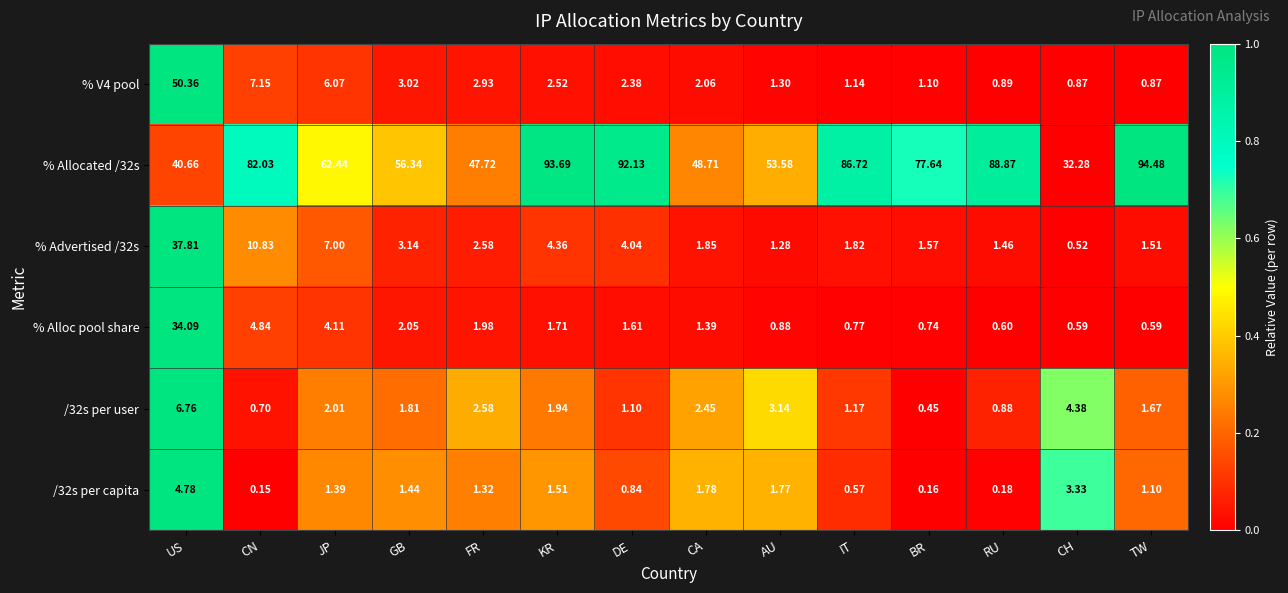

Rank the categories by /32s per user value from highest to lowest.

US, CH, AU, FR, CA, JP, KR, GB, TW, IT, DE, RU, CN, BR